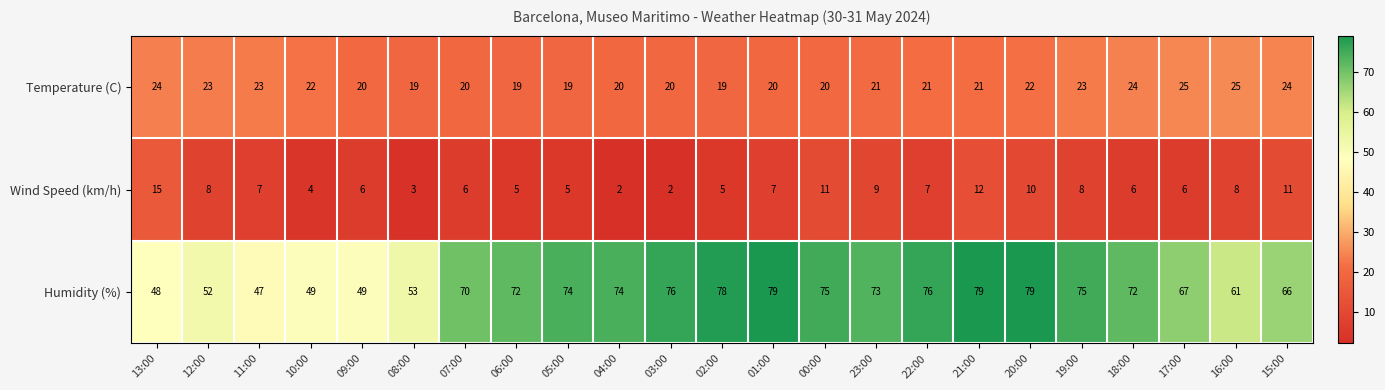

What value does the Wind Speed (km/h) series have at 02:00, to the nearest 5?

5